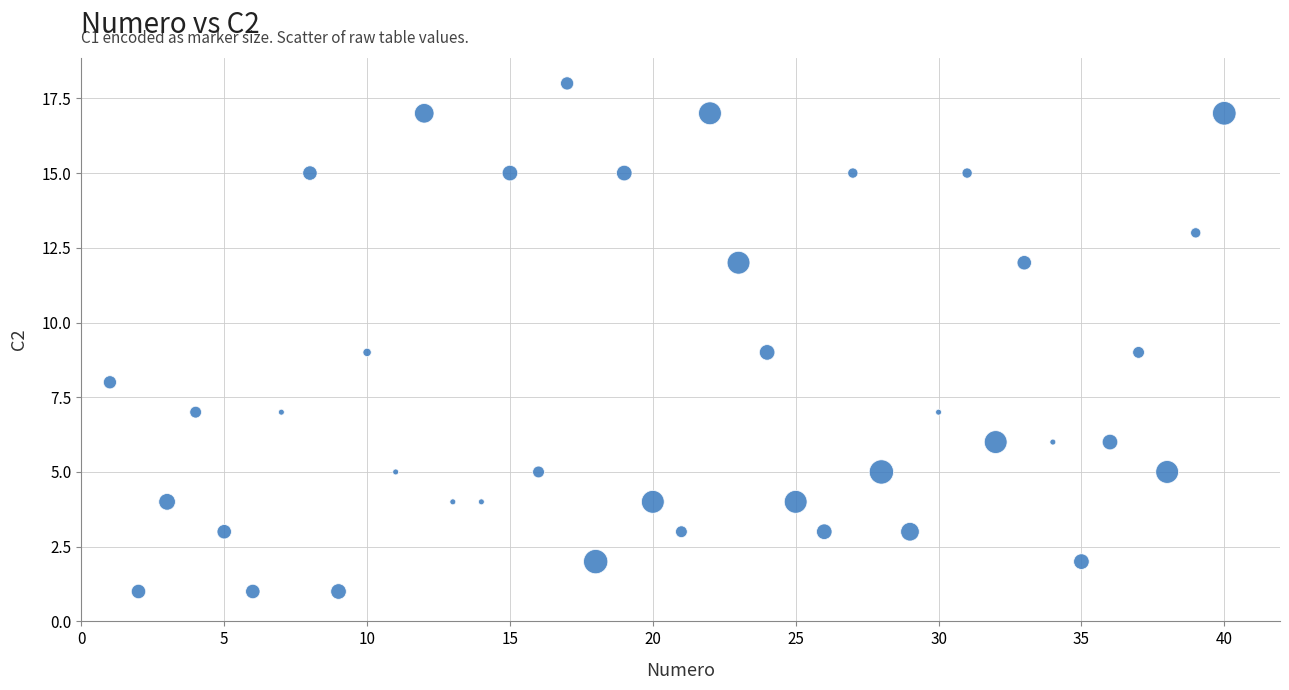

What is the range of X values (max minus min)?

39